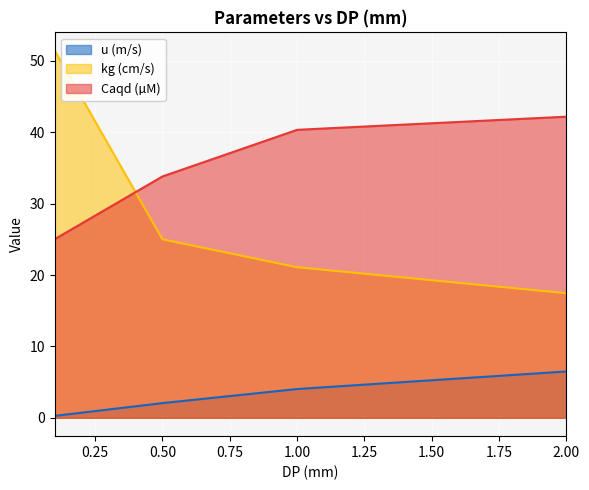

Which series changed the most between 0.5 and 2.0?

Caqd (µM)